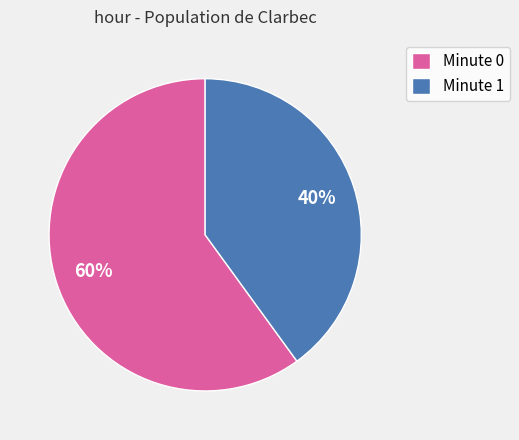

Count the number of slices in the pie.

2